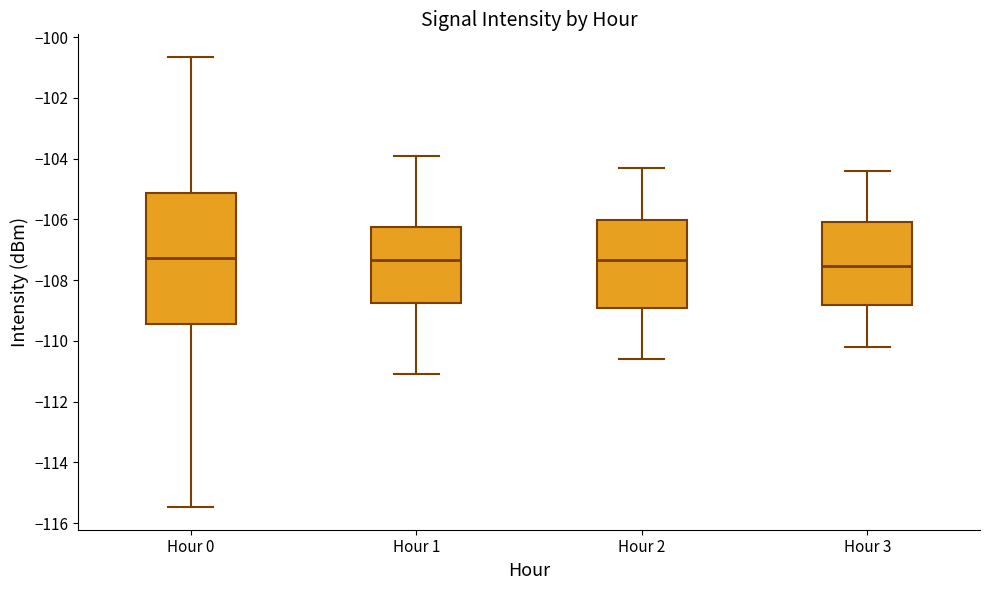

Reading left to right, transcribe this box plot: for each box, give where its median line is, the range the box spans, and where its two whiskers end, as read against the y-axis. The values are not printed on the chart, so give them approximately, as read against the axis.

Hour 0: median -107.2, box -109.4 to -105.2, whiskers -115.4 to -100.6
Hour 1: median -107.4, box -108.8 to -106.2, whiskers -111.0 to -103.8
Hour 2: median -107.4, box -109.0 to -106.0, whiskers -110.6 to -104.2
Hour 3: median -107.6, box -108.8 to -106.0, whiskers -110.2 to -104.4